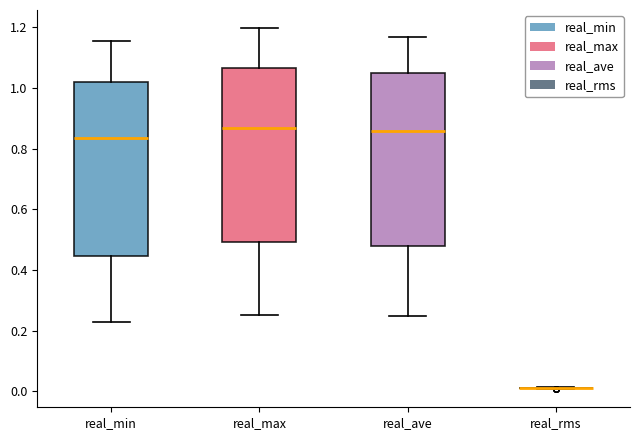

Reading left to right, transcribe this box plot: for each box, give where its median line is, the range the box spans, and where its two whiskers end, as read against the y-axis. The values are not printed on the chart, so give them approximately, as read against the axis.

real_min: median 0.84, box 0.44 to 1.02, whiskers 0.22 to 1.16
real_max: median 0.86, box 0.50 to 1.06, whiskers 0.26 to 1.20
real_ave: median 0.86, box 0.48 to 1.04, whiskers 0.24 to 1.16
real_rms: box collapsed to a line at 0.02, whiskers 0.00 to 0.02